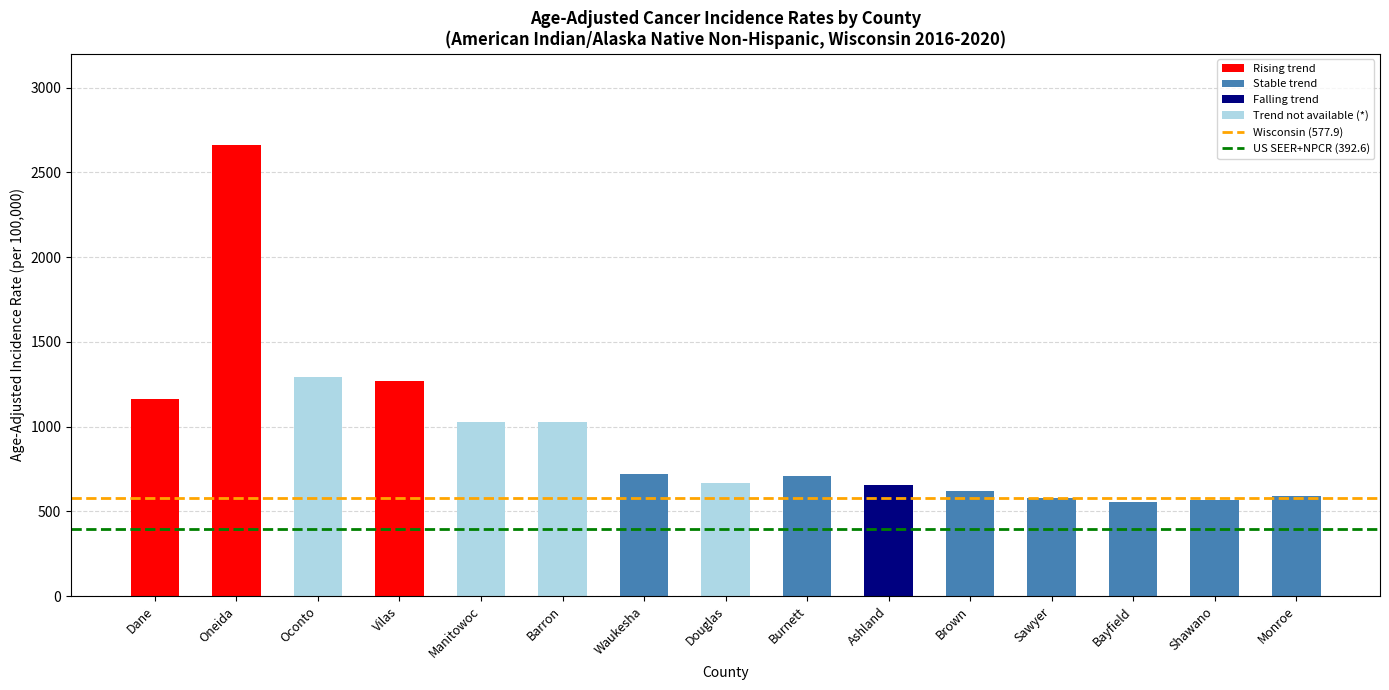

The chart shows a value of 328.0 at Shawano. True or false?

False